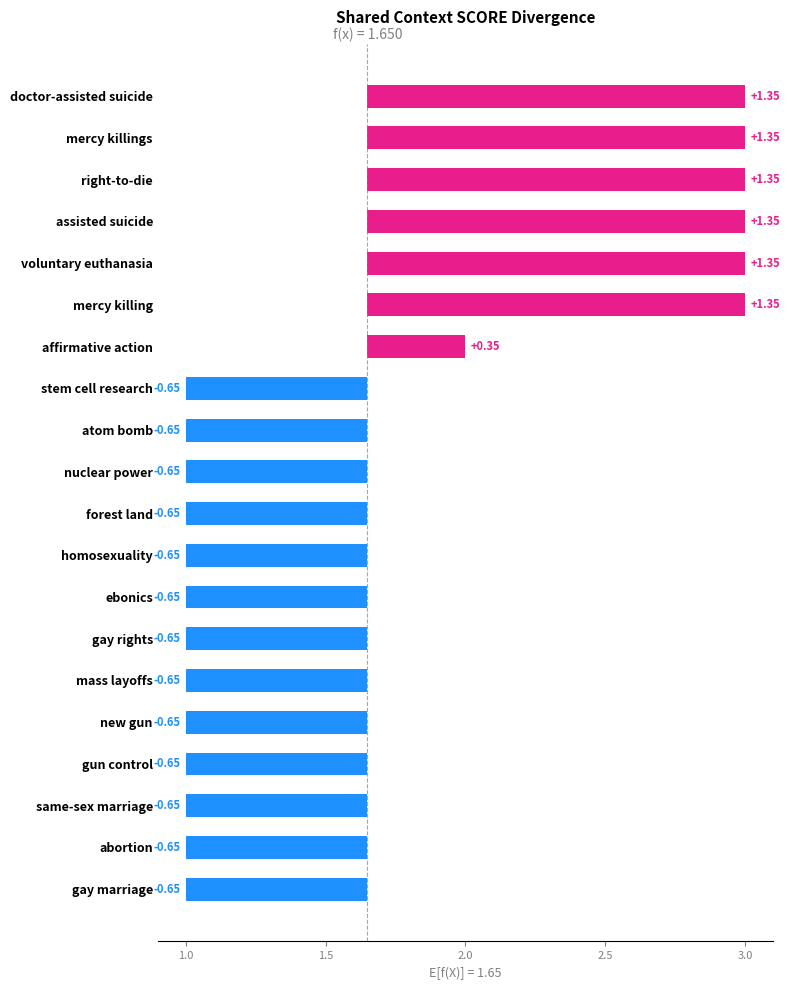

What is the value of the 16th bar from the left?

1.4